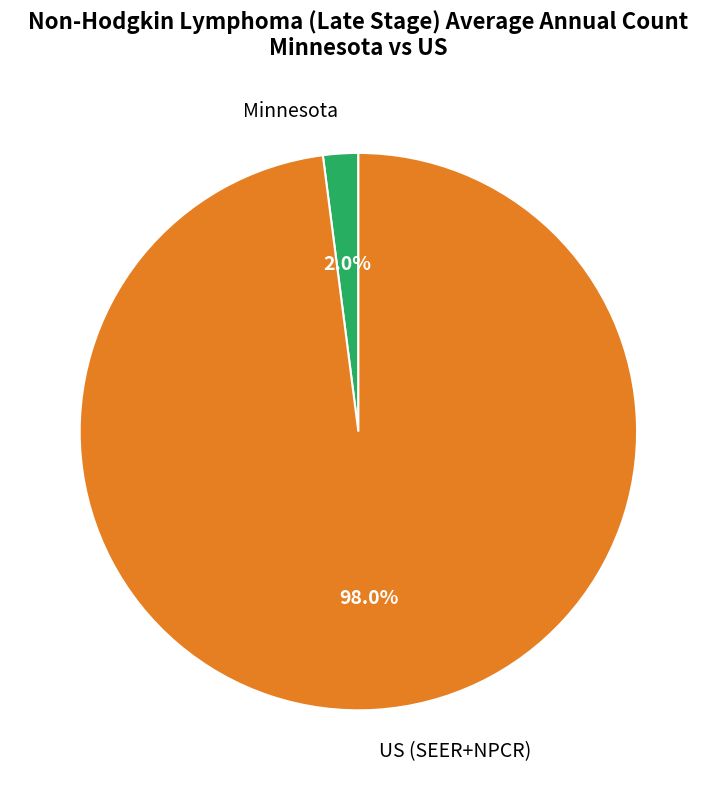

Is there any slice that represents more than half of the pie?

Yes